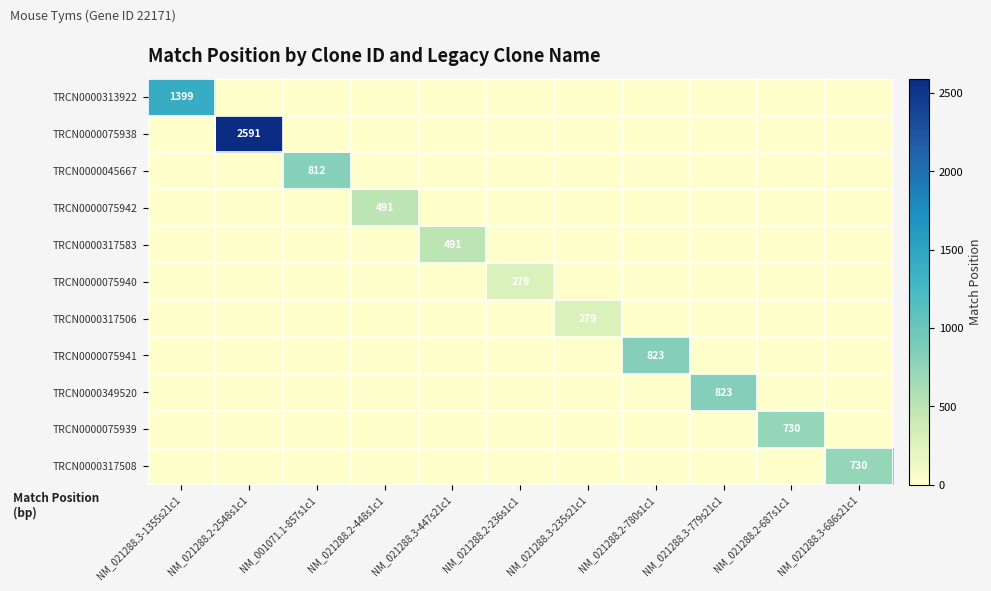

At how many categories does at least one series exceed 1505?

1